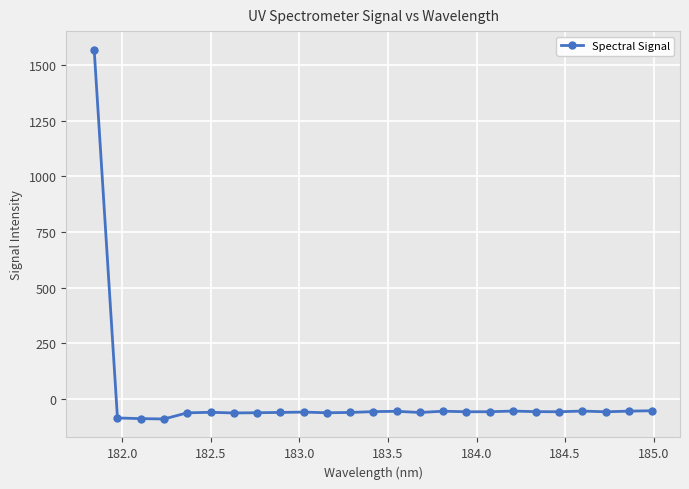

True or false: there are more than 2 points higher than both neighbors.

True